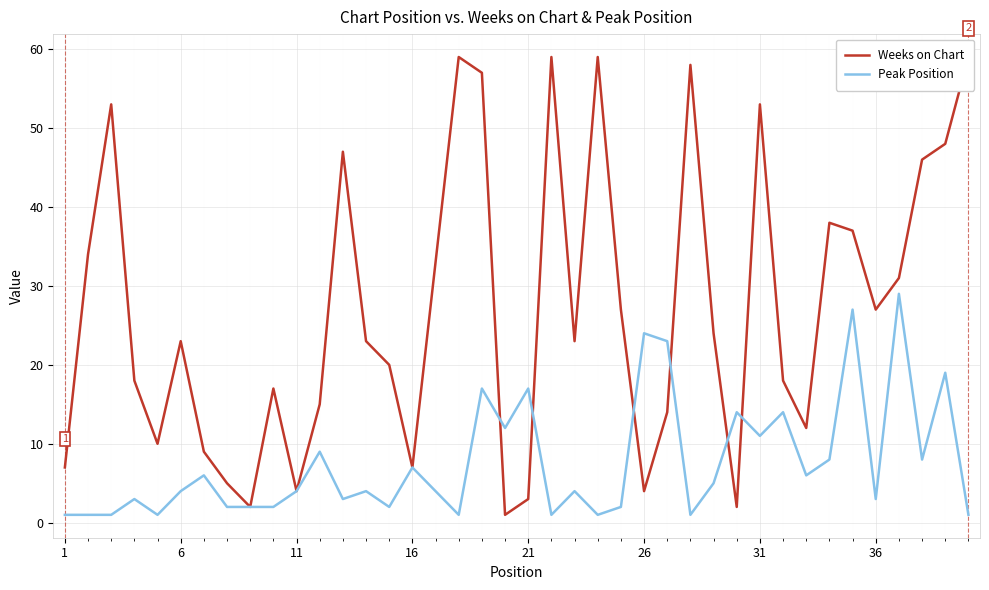

What is the lowest value of the Peak Position series?

1